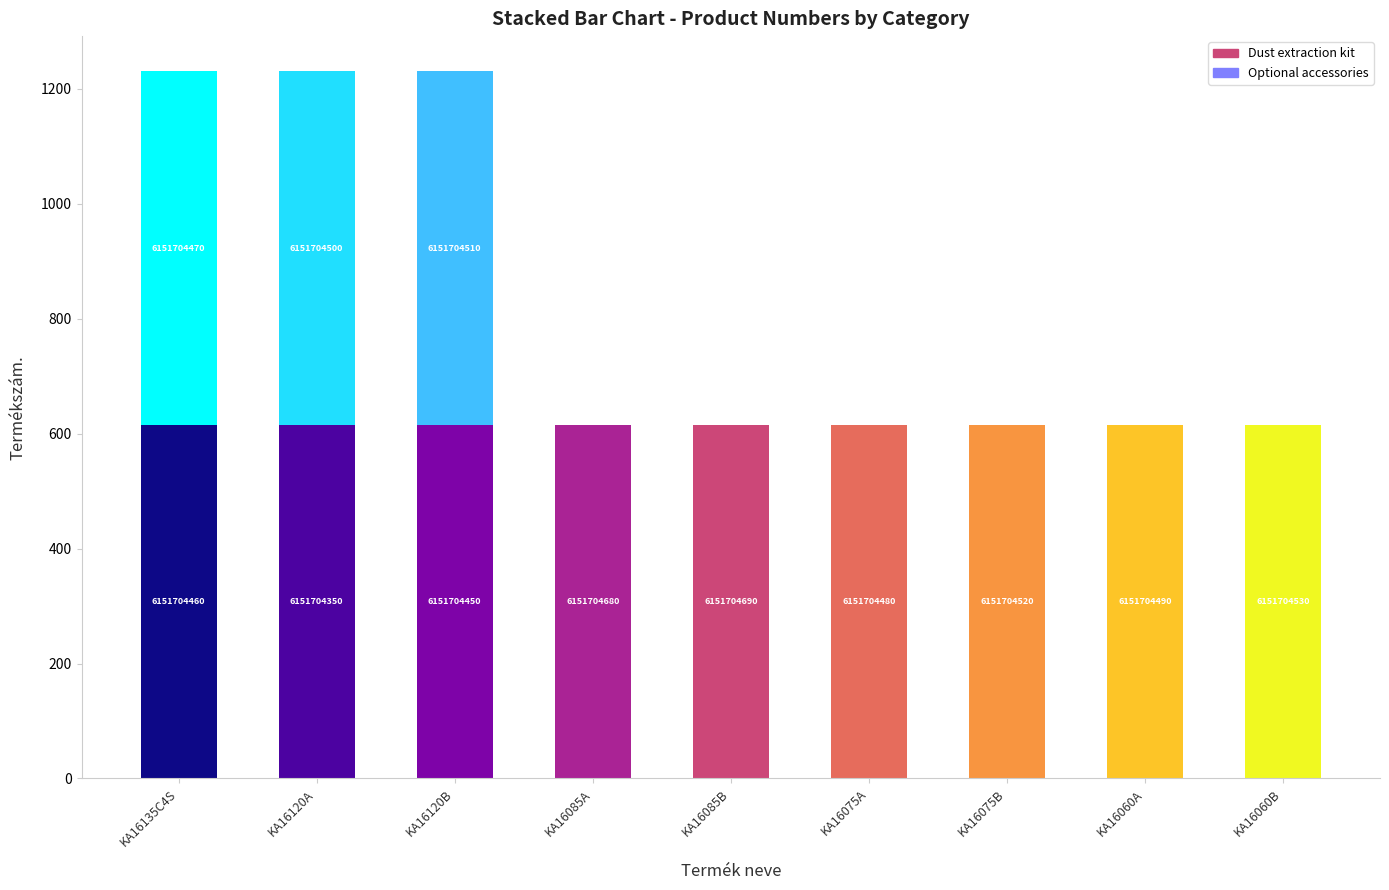

Are the bars grouped side by side (vs. stacked)?

No